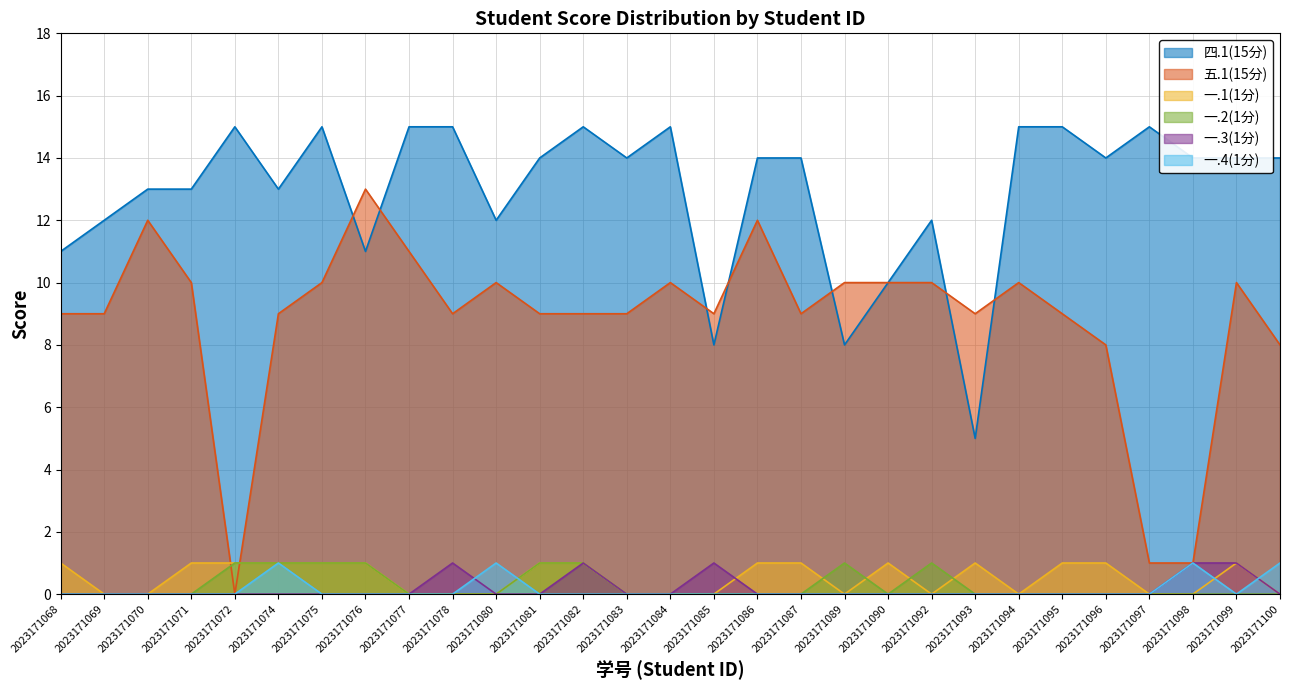

Which series has the largest total across all categories?

四.1(15分)